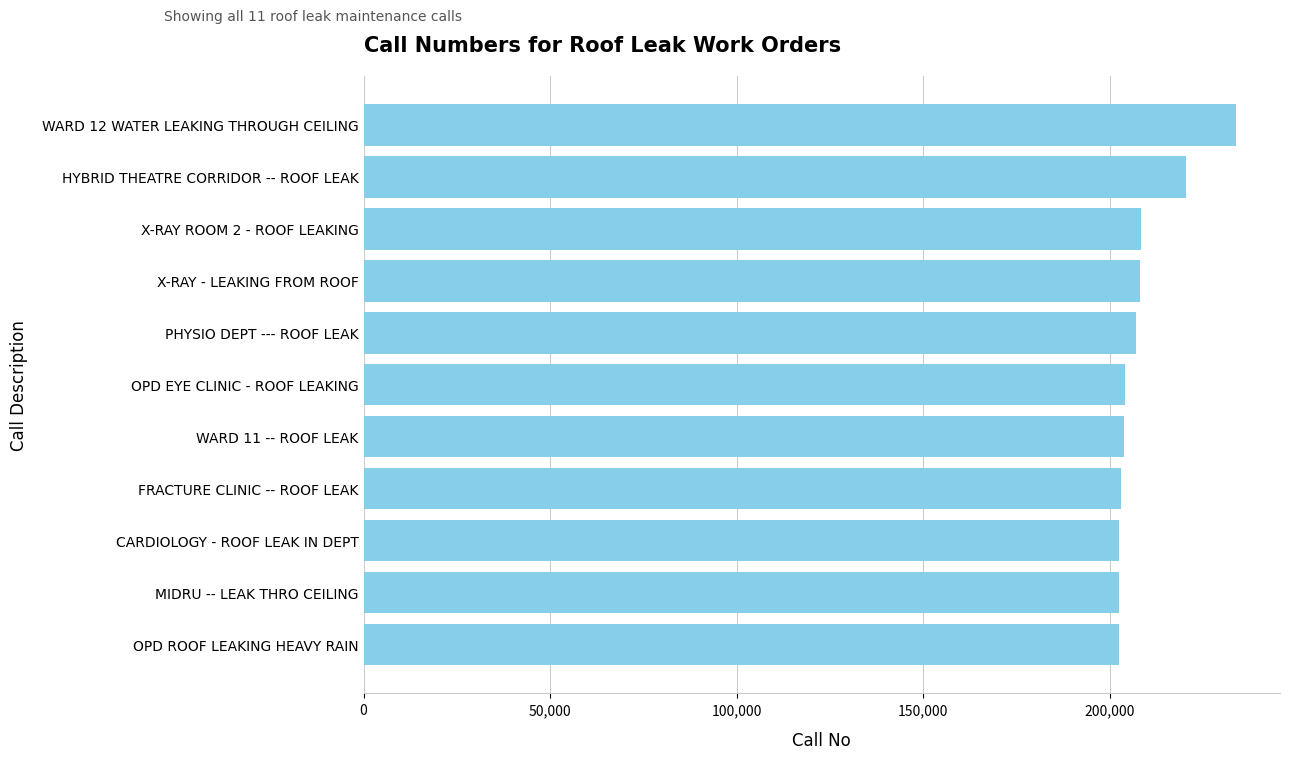

Approximately how many times larger is the value at FRACTURE CLINIC -- ROOF LEAK compared to CARDIOLOGY - ROOF LEAK IN DEPT?

1.0